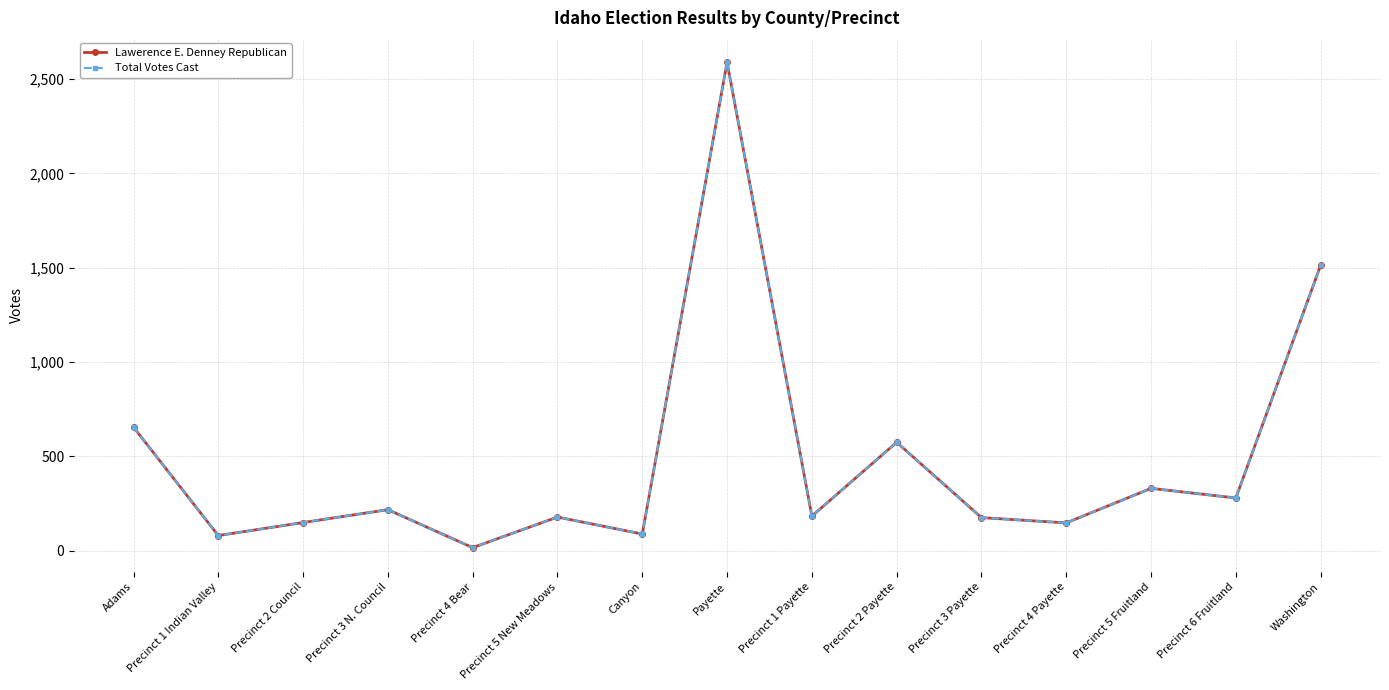

Reading left to right, transcribe all the data shown in this chart.

Lawerence E. Denney Republican: 655	81	150	218	17	179	89	2589	184	575	176	148	331	280	1513
Total Votes Cast: 655	81	150	218	17	179	89	2589	184	575	176	148	331	280	1513